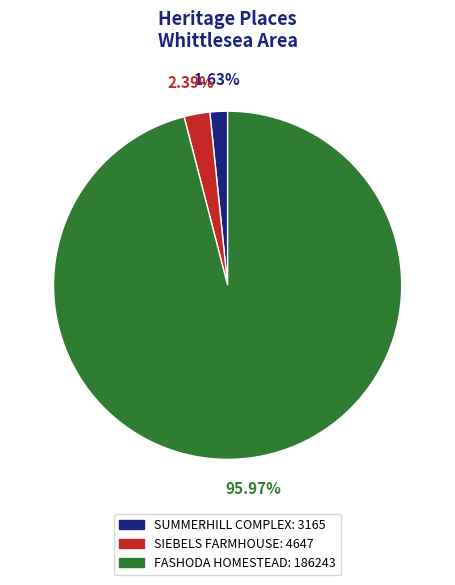

How many slices are in this pie chart?

3